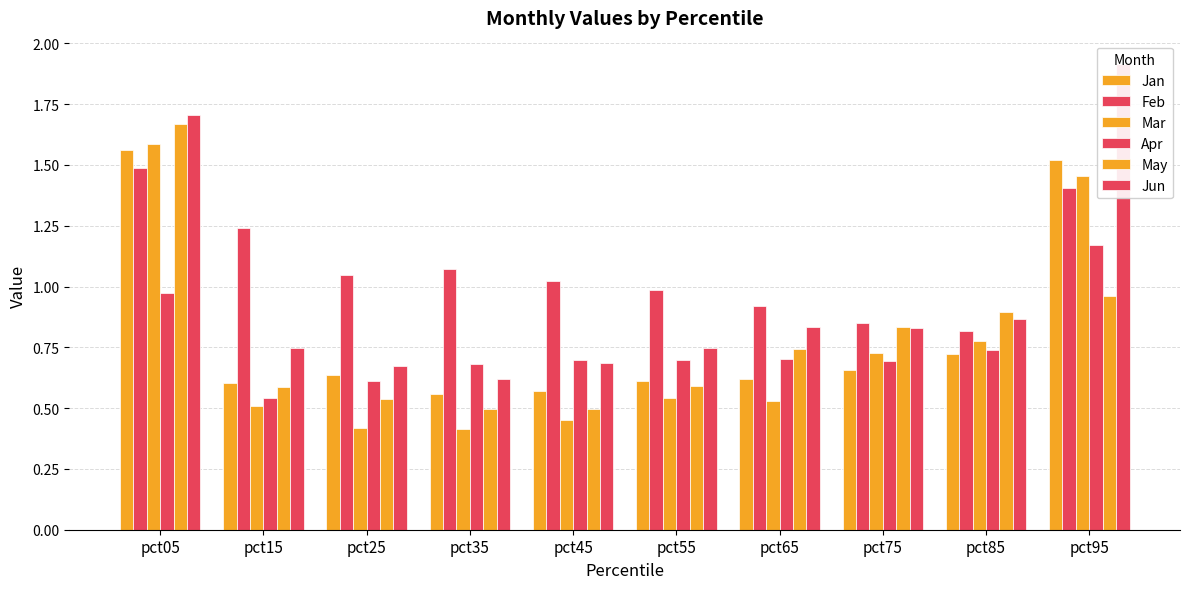

Reading left to right, what are all the values shown in this chart?

Jan: pct05=1.6	pct15=0.6	pct25=0.6	pct35=0.6	pct45=0.6	pct55=0.6	pct65=0.6	pct75=0.7	pct85=0.7	pct95=1.5
Feb: pct05=1.5	pct15=1.2	pct25=1.0	pct35=1.1	pct45=1.0	pct55=1.0	pct65=0.9	pct75=0.9	pct85=0.8	pct95=1.4
Mar: pct05=1.6	pct15=0.5	pct25=0.4	pct35=0.4	pct45=0.5	pct55=0.5	pct65=0.5	pct75=0.7	pct85=0.8	pct95=1.5
Apr: pct05=1.0	pct15=0.5	pct25=0.6	pct35=0.7	pct45=0.7	pct55=0.7	pct65=0.7	pct75=0.7	pct85=0.7	pct95=1.2
May: pct05=1.7	pct15=0.6	pct25=0.5	pct35=0.5	pct45=0.5	pct55=0.6	pct65=0.7	pct75=0.8	pct85=0.9	pct95=1.0
Jun: pct05=1.7	pct15=0.7	pct25=0.7	pct35=0.6	pct45=0.7	pct55=0.7	pct65=0.8	pct75=0.8	pct85=0.9	pct95=1.9